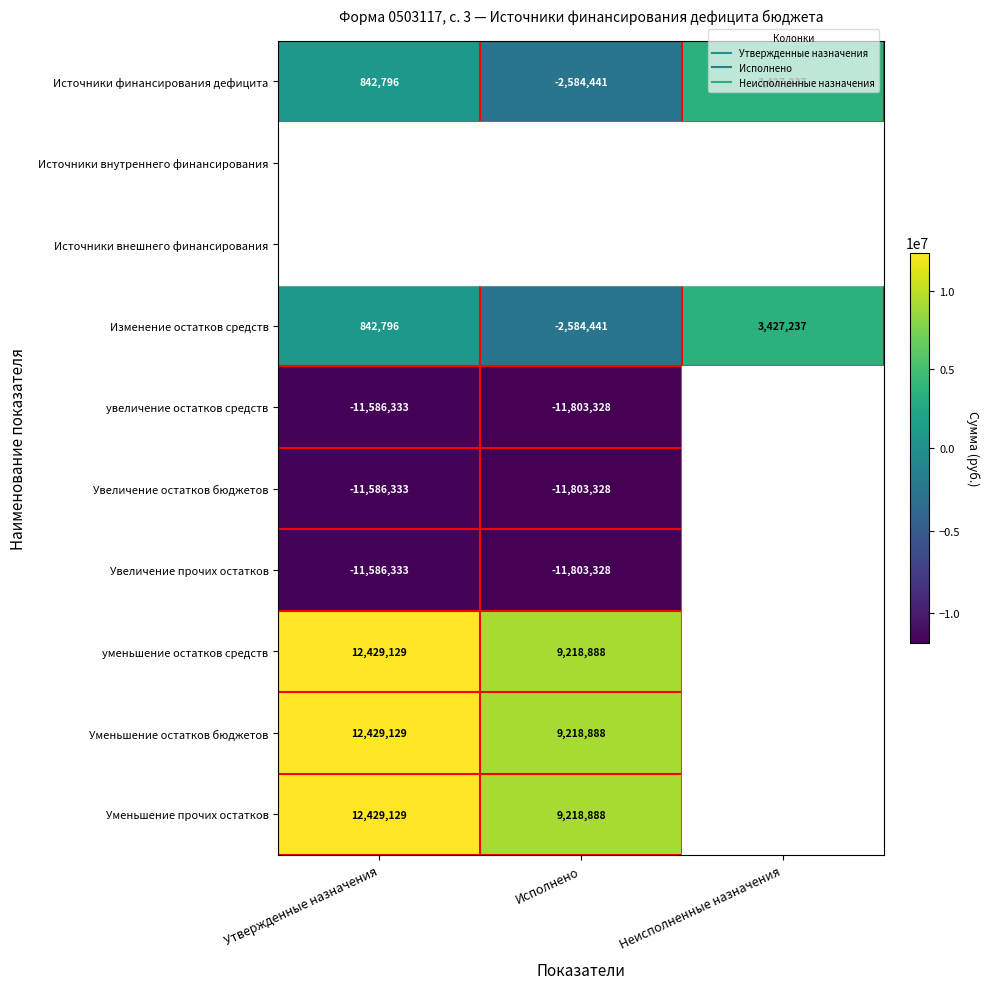

Where is Источники финансирования дефицита nearest to the value 421398?

Утвержденные назначения